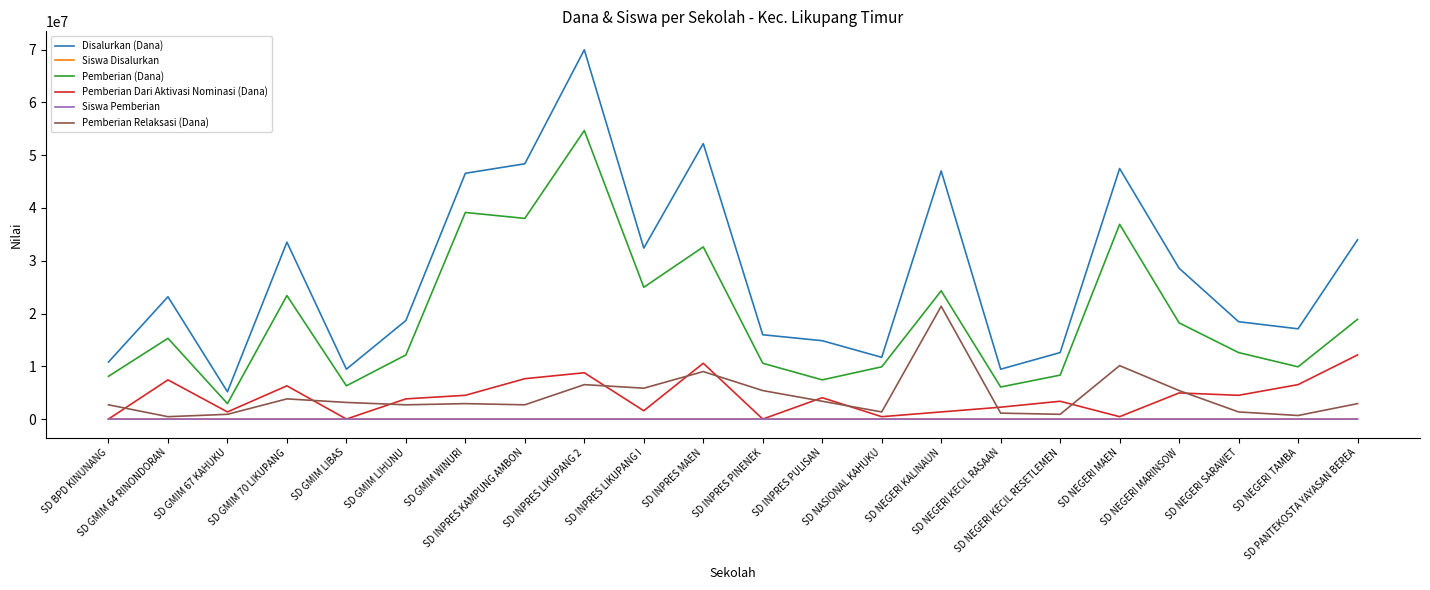

Is it true that Disalurkan (Dana) equals 9450000 at SD NEGERI KECIL RASAAN?

True